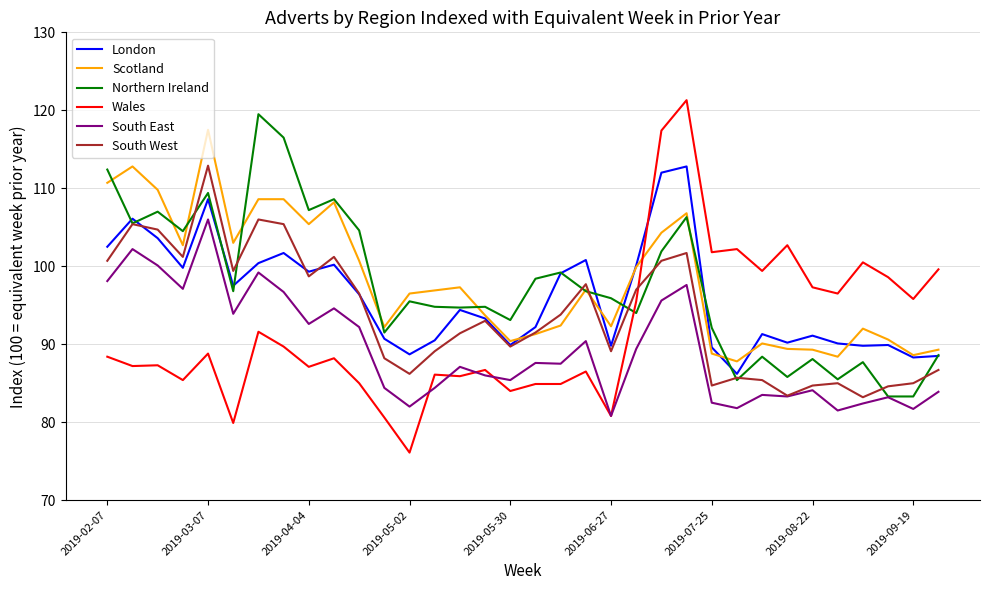

Which series has the widest spread of values?

Wales